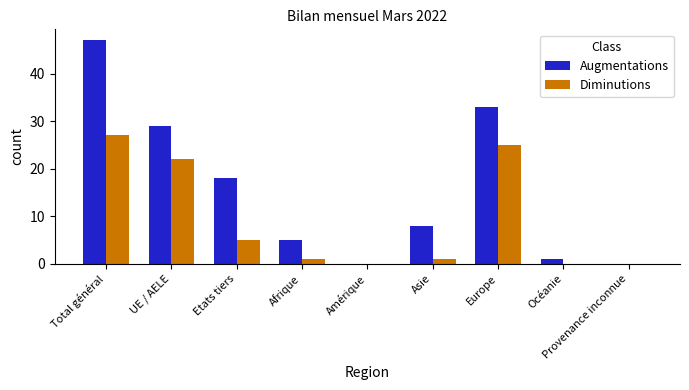

Between Asie and Océanie, which series saw the biggest shift?

Augmentations